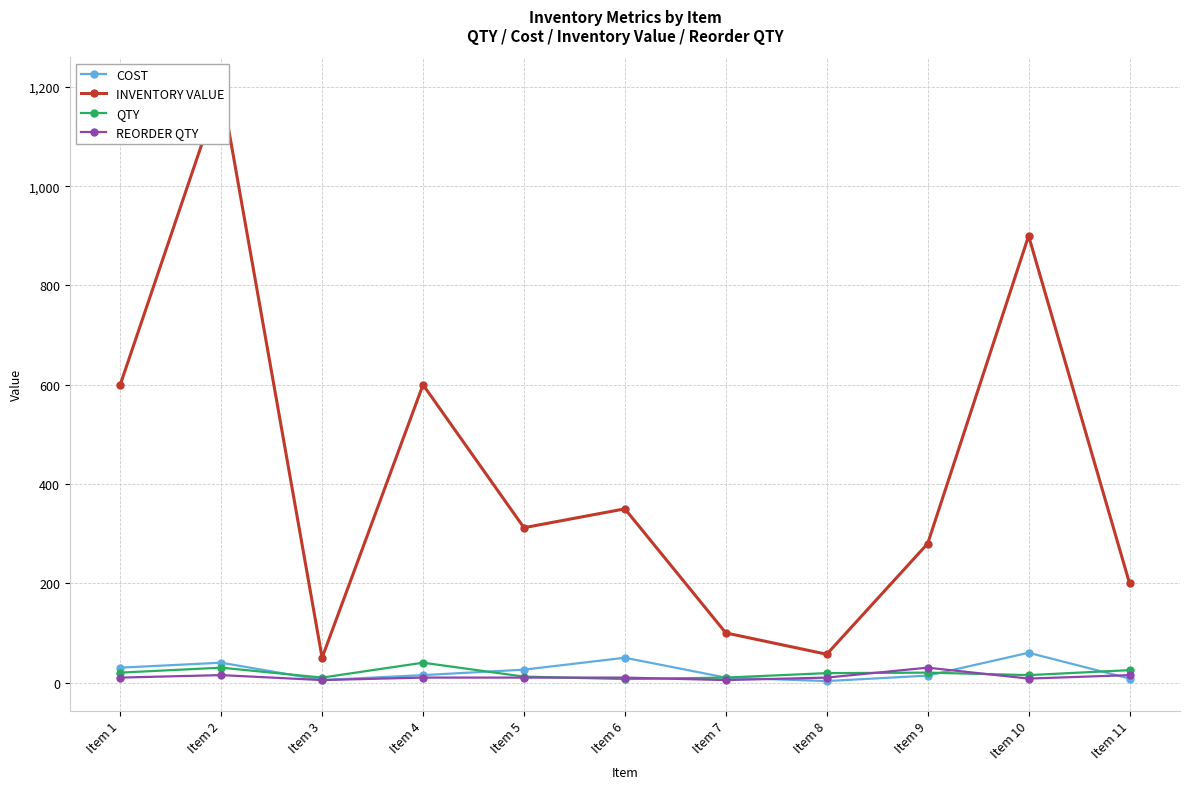

Rank the series at Item 4 from lowest to highest value.

REORDER QTY, COST, QTY, INVENTORY VALUE